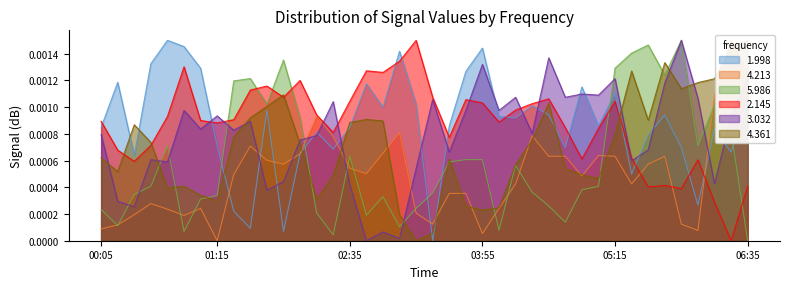

Is the value of 4.361 at 2001/09/06 01:05 greater than the value of 5.986 at 2001/09/06 02:25?

Yes